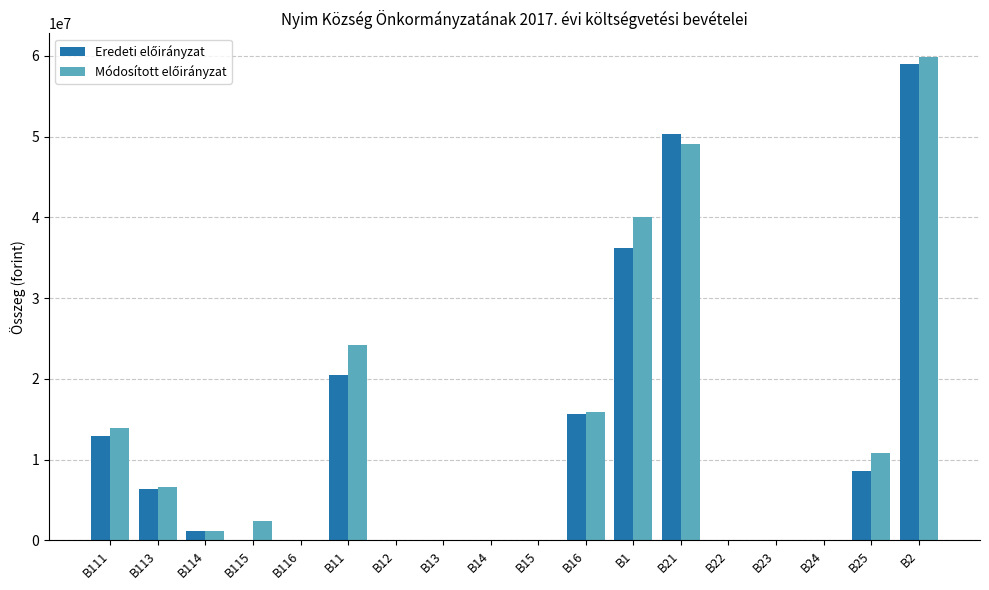

Count the number of categories in the chart.

18